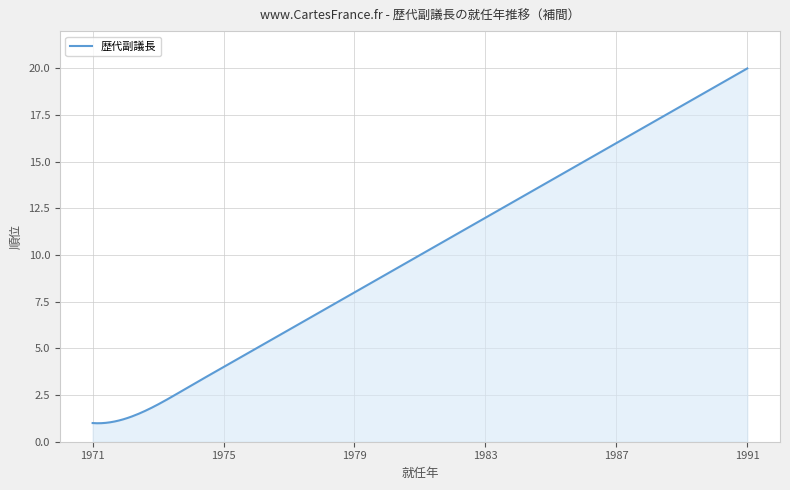

What is the smallest value displayed?

1.0